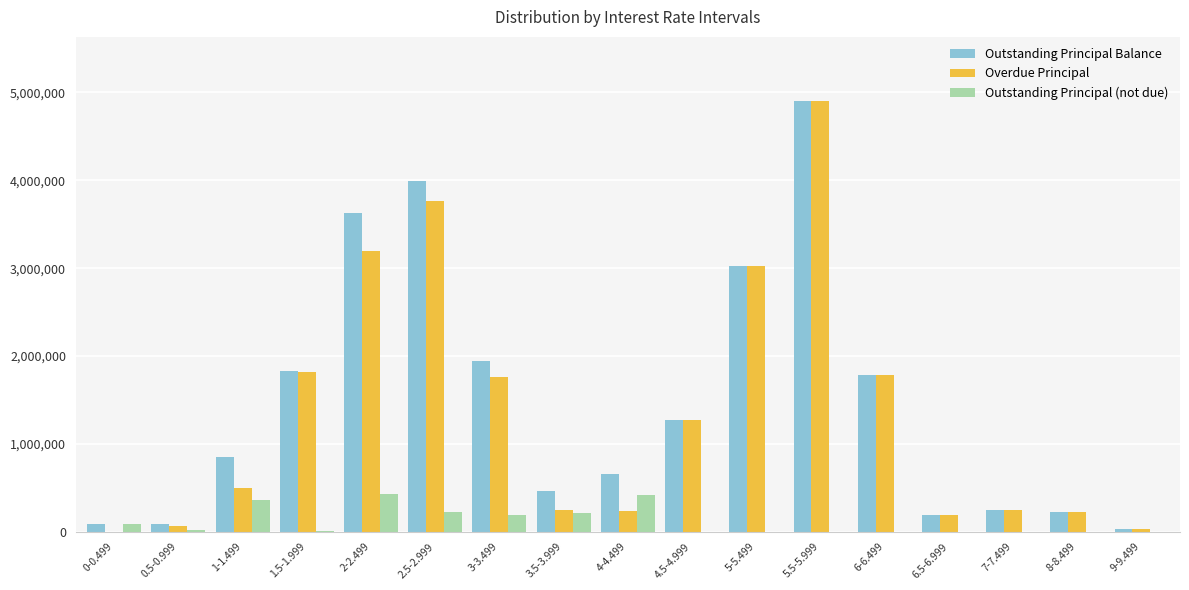

What is the sum of the Outstanding Principal (not due) values at 1.5-1.999 and 2-2.499?

440684.1